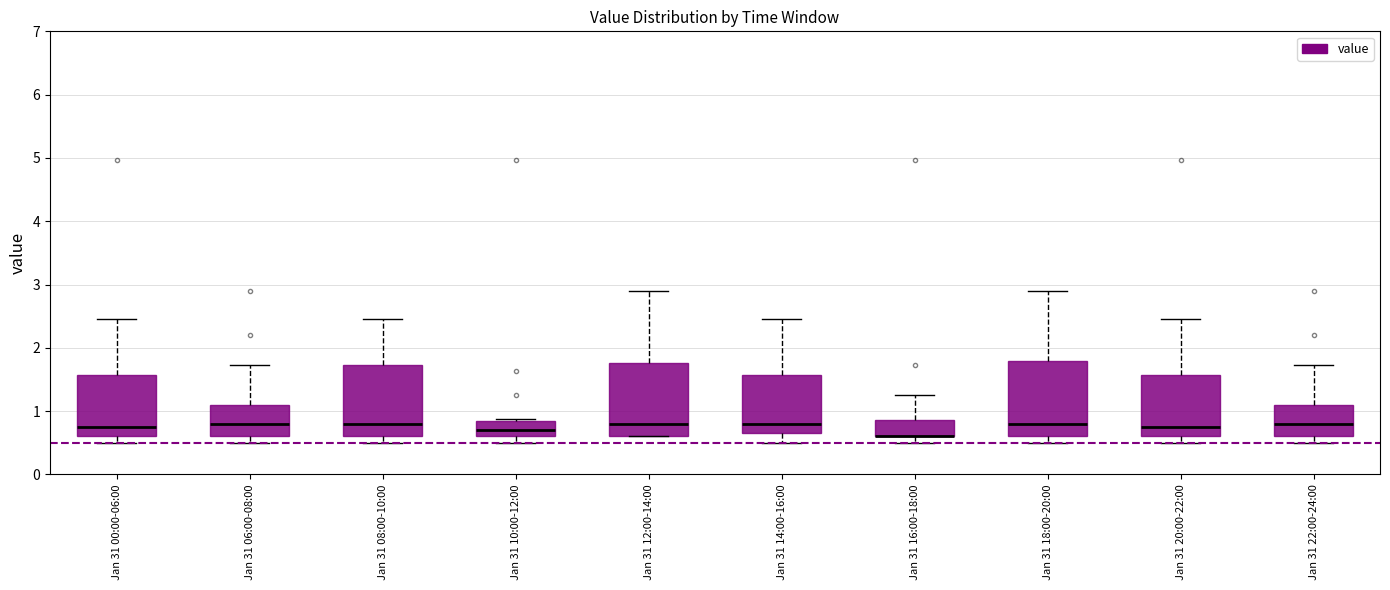

Reading left to right, transcribe this box plot: for each box, give where its median line is, the range the box spans, and where its two whiskers end, as read against the y-axis. The values are not printed on the chart, so give them approximately, as read against the axis.

Jan 31 00:00-06:00: median 0.8, box 0.6 to 1.6, whiskers 0.5 to 2.5
Jan 31 06:00-08:00: median 0.8, box 0.6 to 1.1, whiskers 0.5 to 1.7
Jan 31 08:00-10:00: median 0.8, box 0.6 to 1.7, whiskers 0.5 to 2.5
Jan 31 10:00-12:00: median 0.7, box 0.6 to 0.9, whiskers 0.5 to 0.9 (just above the box's upper edge)
Jan 31 12:00-14:00: median 0.8, box 0.6 to 1.8, whiskers 0.6 to 2.9
Jan 31 14:00-16:00: median 0.8, box 0.7 to 1.6, whiskers 0.5 to 2.5
Jan 31 16:00-18:00: median 0.6 (drawn on the box's lower edge), box 0.6 to 0.9, whiskers 0.5 to 1.3
Jan 31 18:00-20:00: median 0.8, box 0.6 to 1.8, whiskers 0.5 to 2.9
Jan 31 20:00-22:00: median 0.8, box 0.6 to 1.6, whiskers 0.5 to 2.5
Jan 31 22:00-24:00: median 0.8, box 0.6 to 1.1, whiskers 0.5 to 1.7